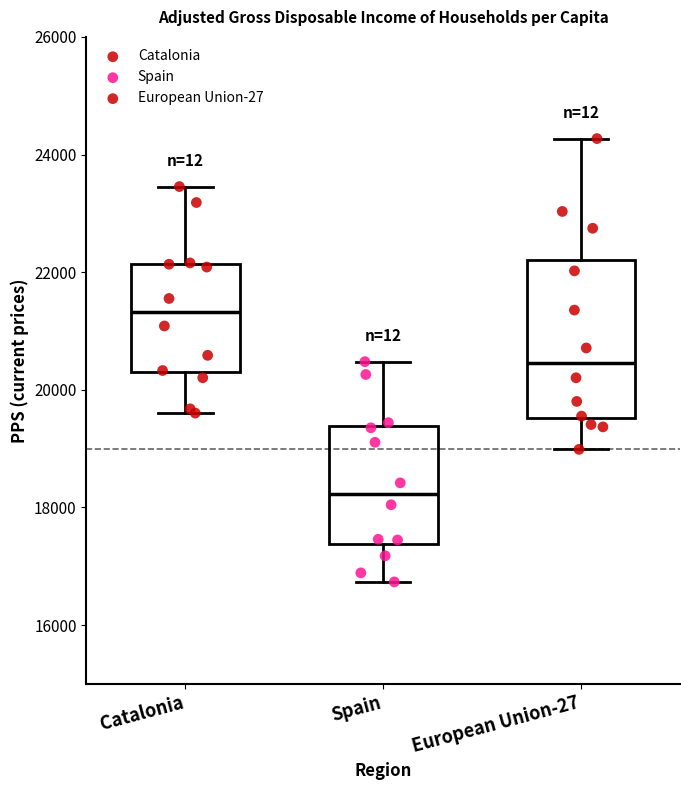

Which box has the highest median line?

Catalonia